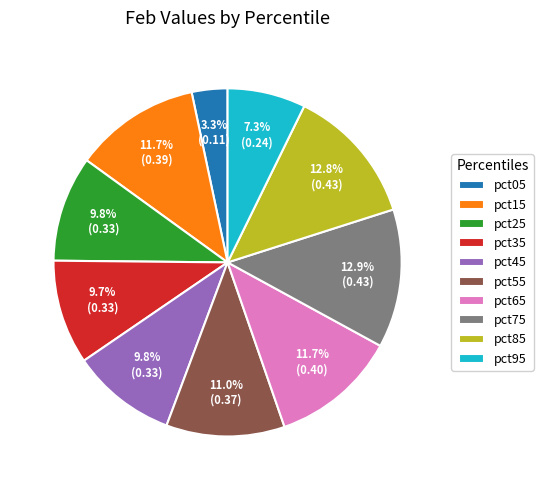

Does pct95 represent more than half of the total?

No